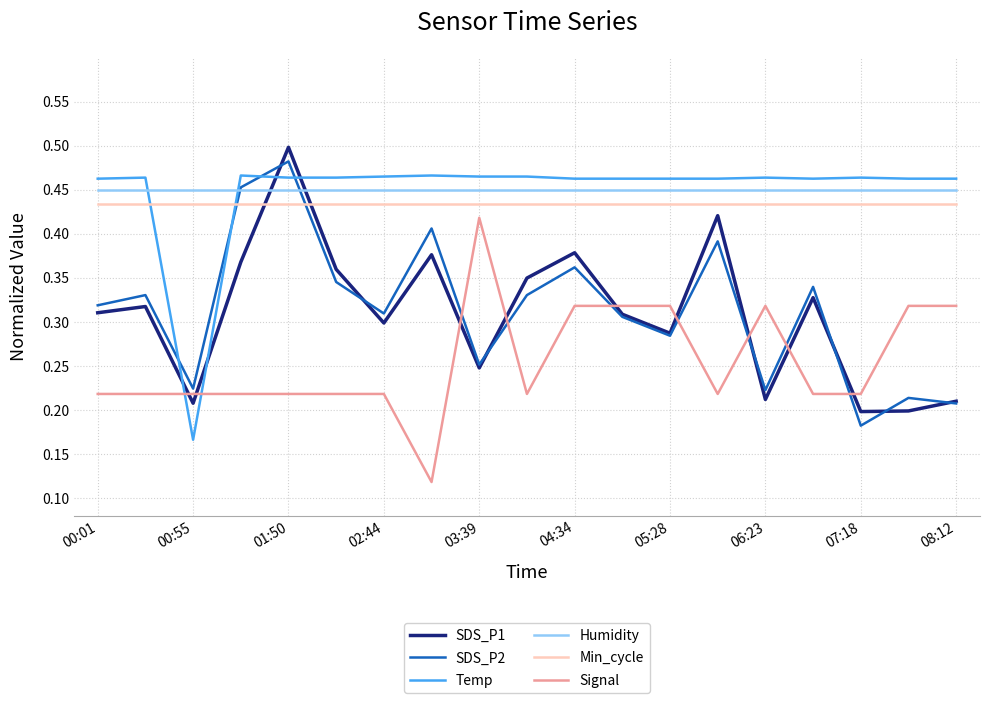

How many intersections are there between SDS_P2 and Temp?

4